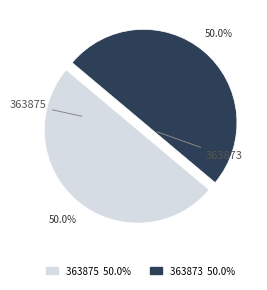

To the nearest percent, what is the average slice percentage?

50%